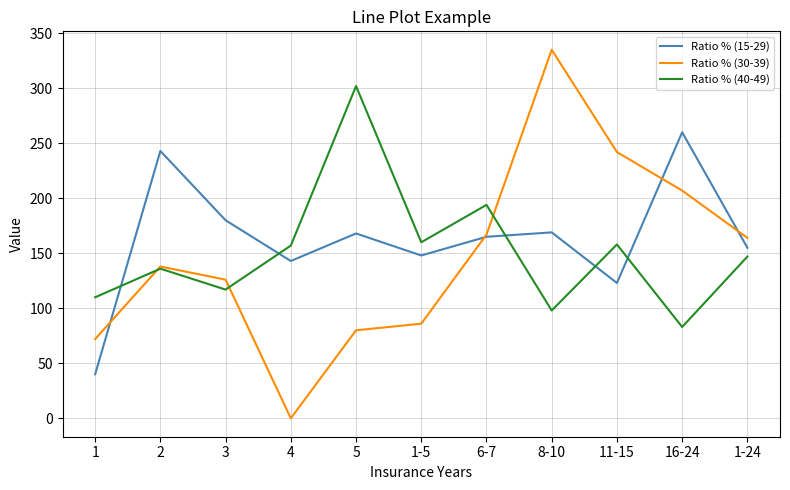

After their last crossing, which series has the higher values: Ratio % (15-29) or Ratio % (40-49)?

Ratio % (15-29)